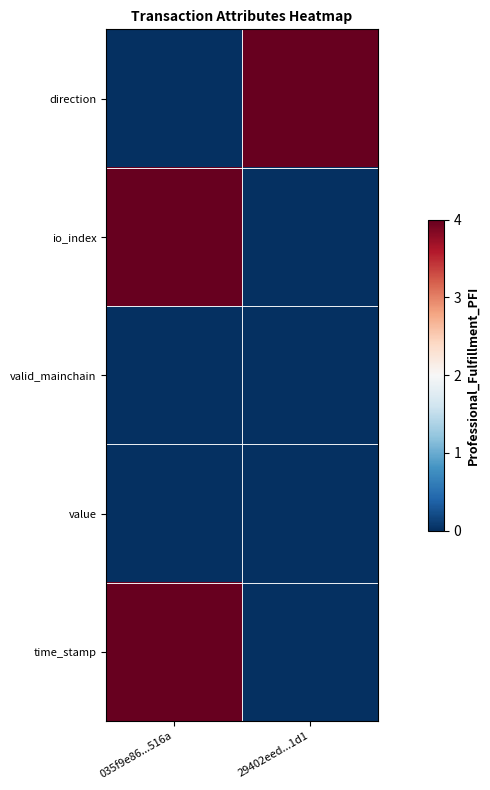

Which category has the lowest value across all series?

035f9e86...516a